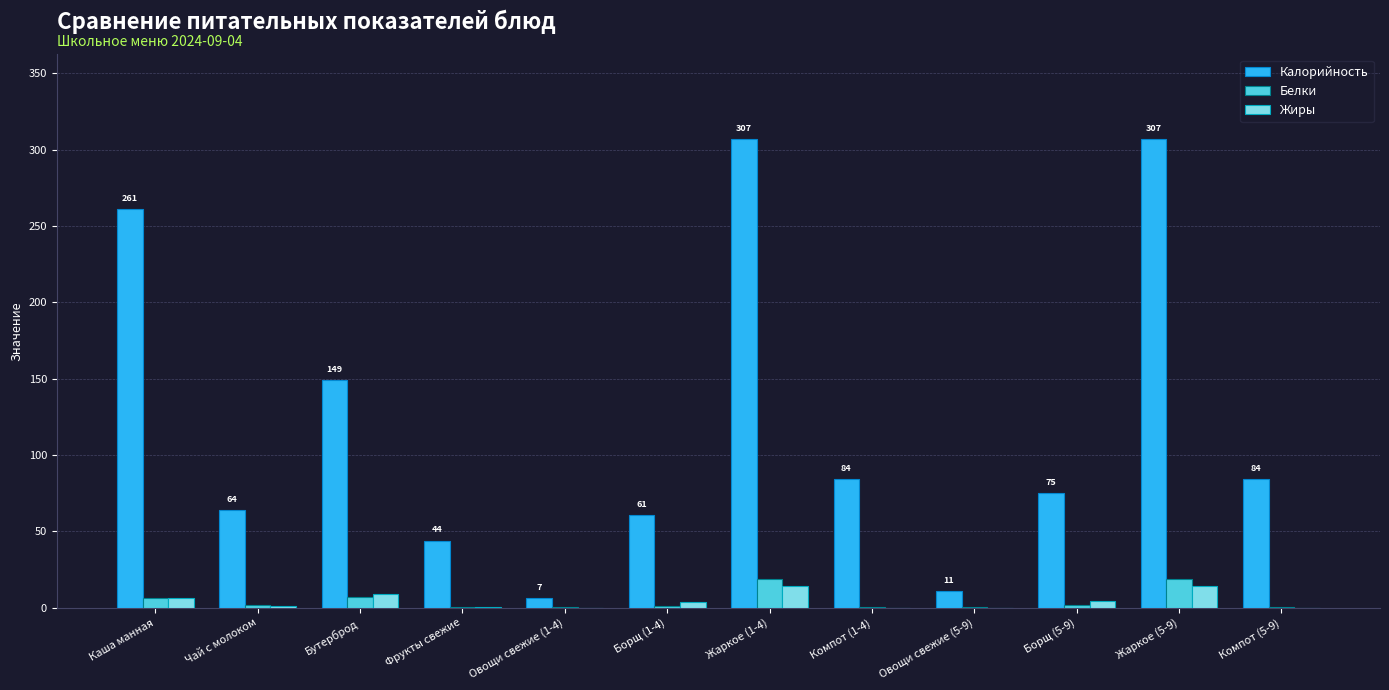

How many values in the Жиры series exceed 3?

6